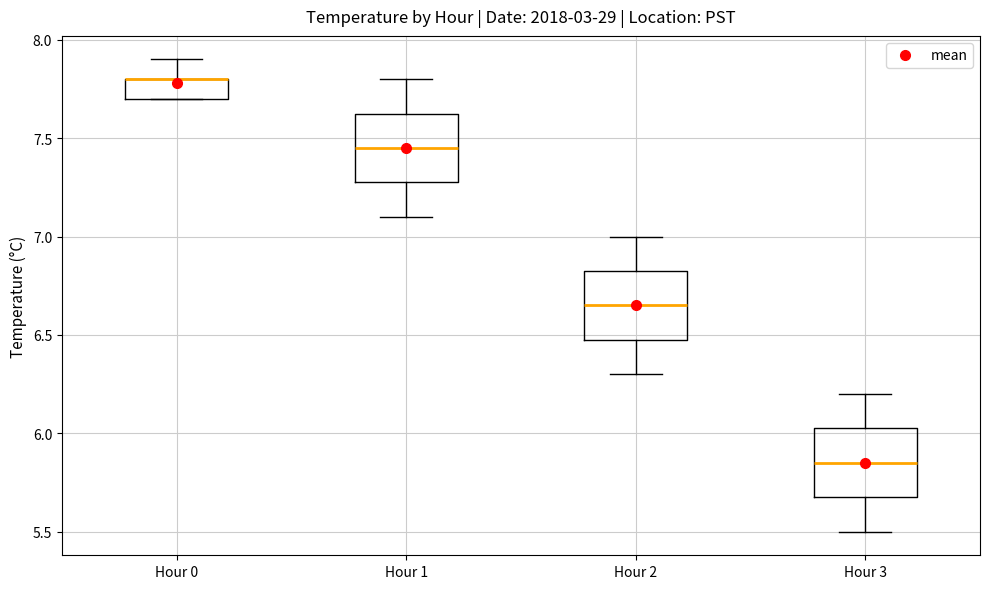

Reading left to right, read every box against the y-axis: the position of its median line, the range the box covers, and the ends of its whiskers. The values are not printed on the chart, so give them approximately, as read against the axis.

Hour 0: median 7.80 (drawn on the box's upper edge), box 7.70 to 7.80, whiskers 7.70 to 7.90
Hour 1: median 7.45, box 7.30 to 7.65, whiskers 7.10 to 7.80
Hour 2: median 6.65, box 6.50 to 6.85, whiskers 6.30 to 7.00
Hour 3: median 5.85, box 5.70 to 6.05, whiskers 5.50 to 6.20